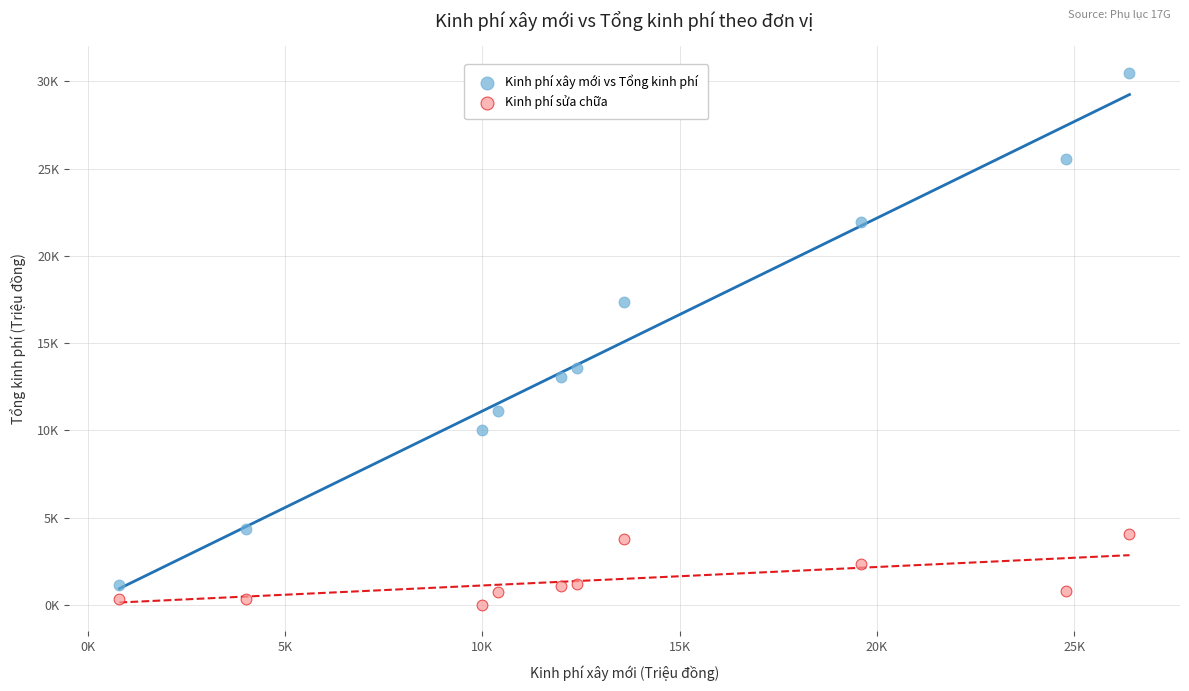

Which series has the largest Y range (max minus min)?

Kinh phí xây mới vs Tổng kinh phí